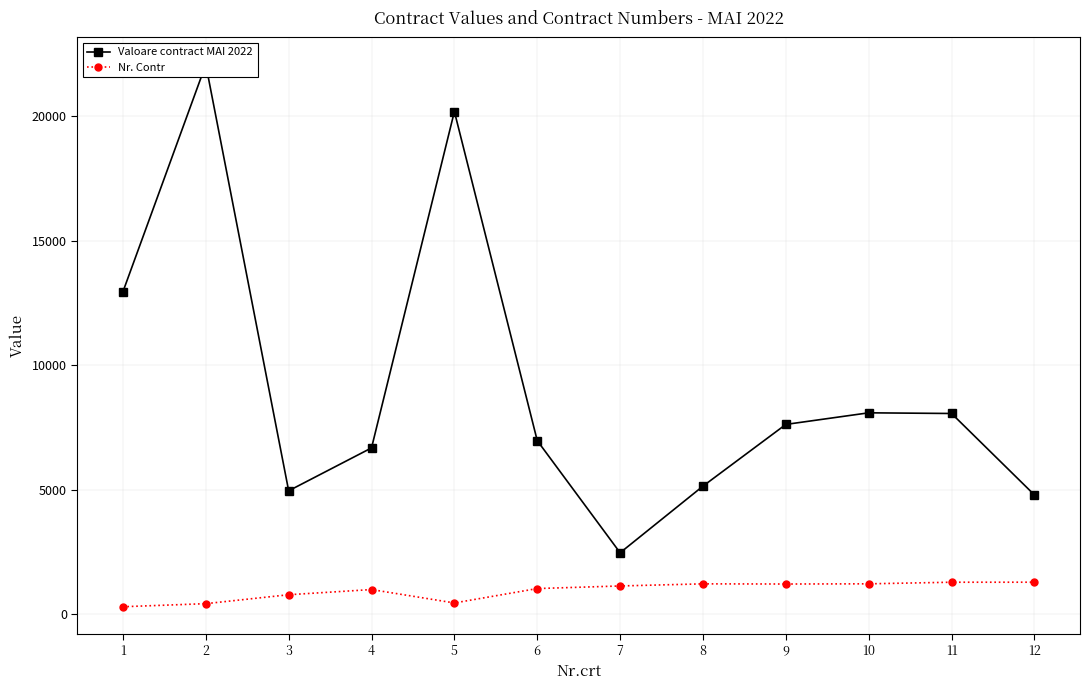

Where is the first local maximum for Valoare contract MAI 2022?

2